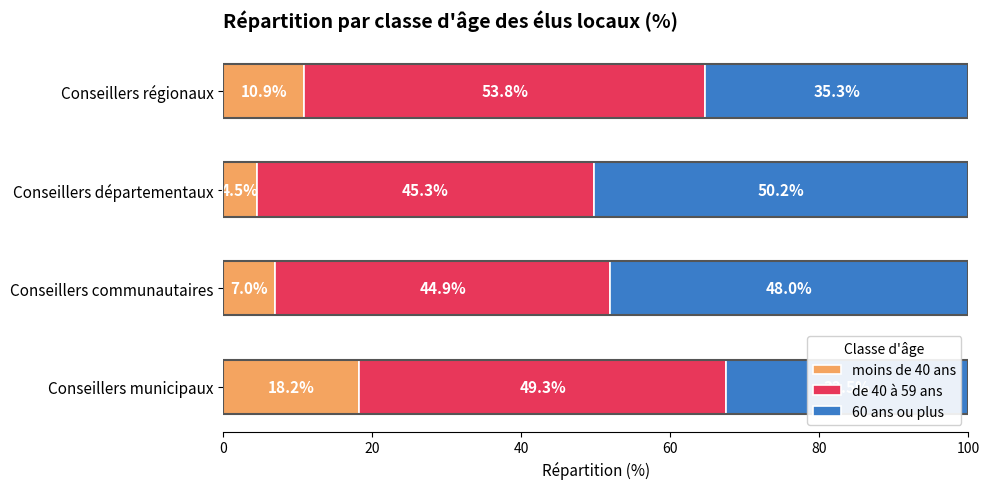

Is it true that moins de 40 ans equals 16.0 at Conseillers régionaux?

False